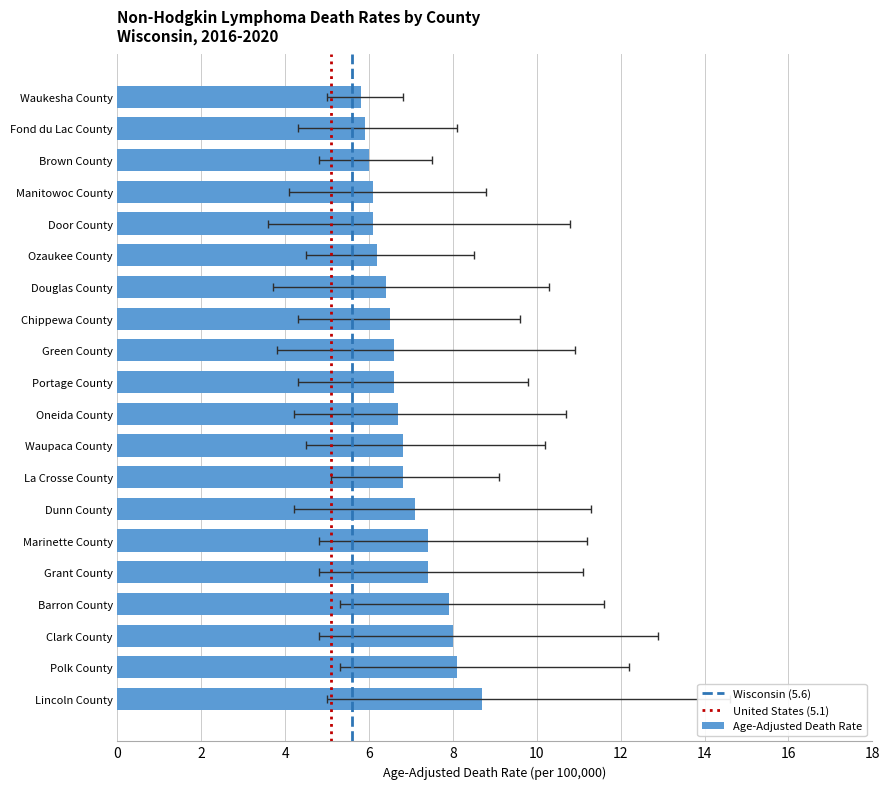

The value at Grant County is 4.7. True or false?

False